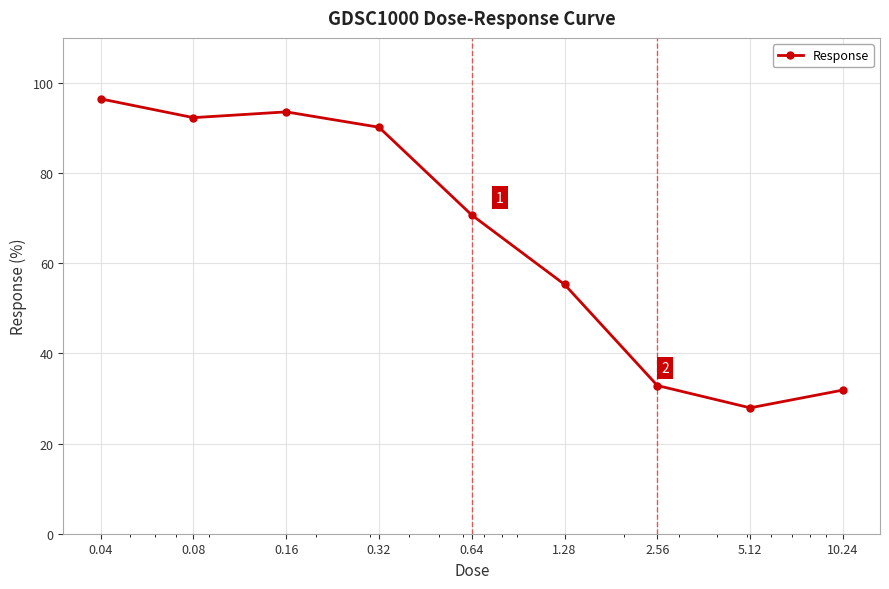

Reading left to right, transcribe all the data shown in this chart.

96.5	92.3	93.6	90.2	70.7	55.3	32.9	27.9	31.9